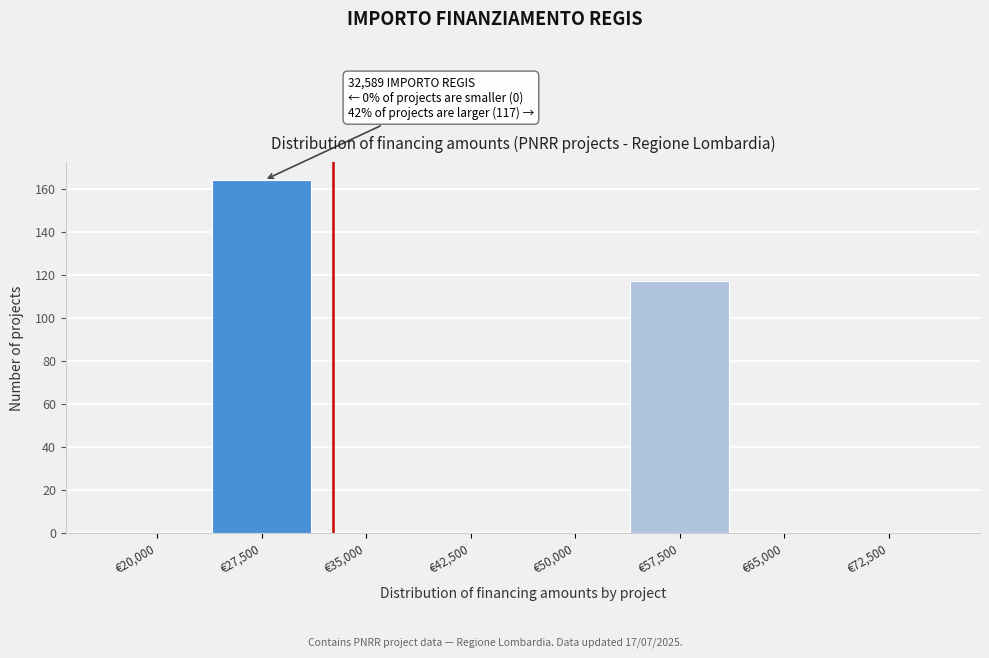

What is the greatest value displayed?

164